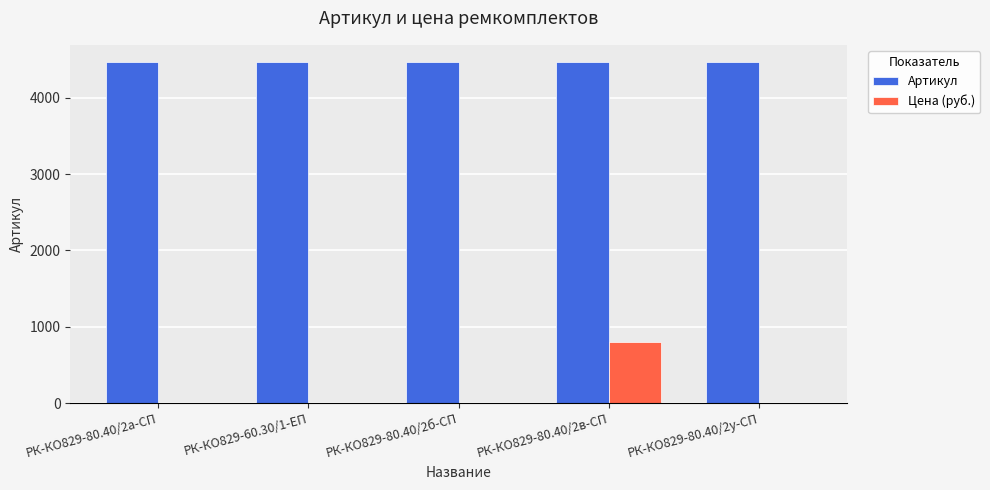

True or false: Артикул has a value of 4469.0 at РК-КО829-60.30/1-ЕП.

True